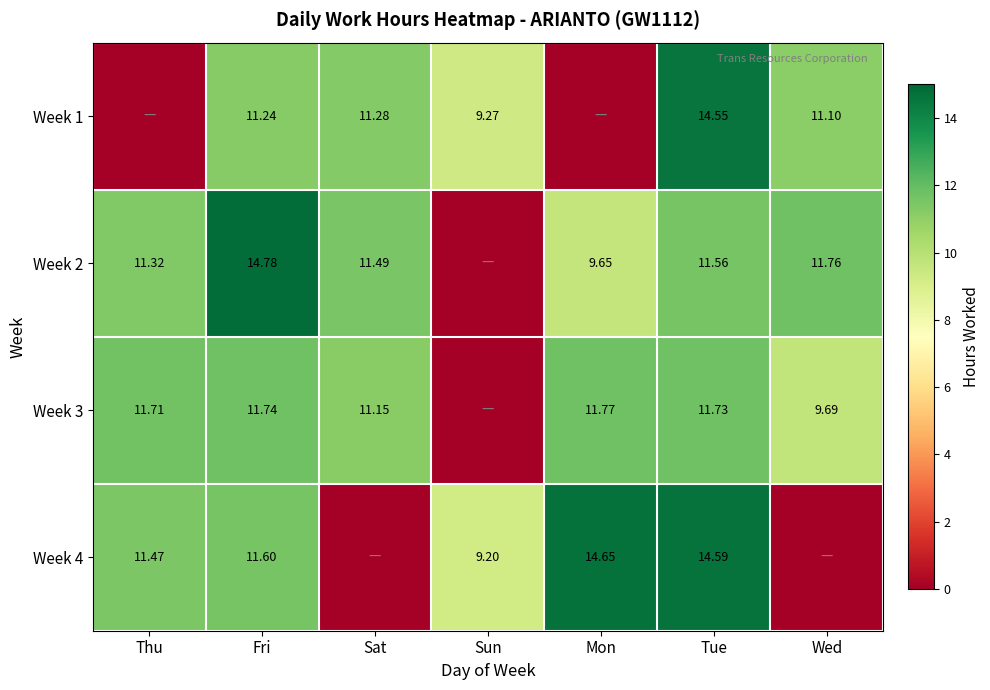

Is the value of Week 3 at Fri greater than the value of Week 4 at Thu?

Yes